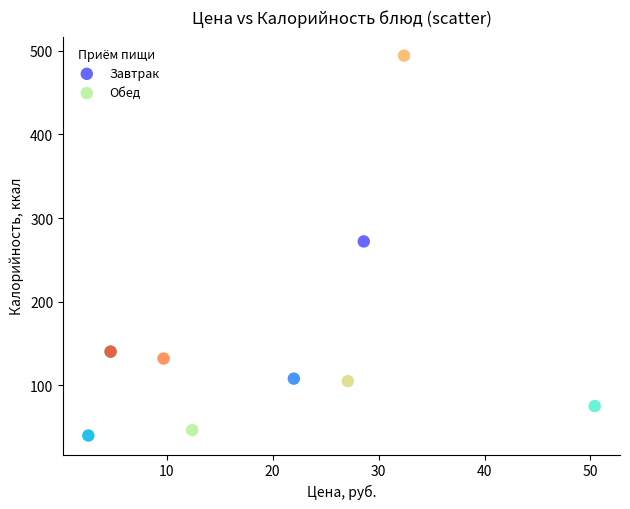

What are all the series names shown in the legend?

Завтрак, Обед